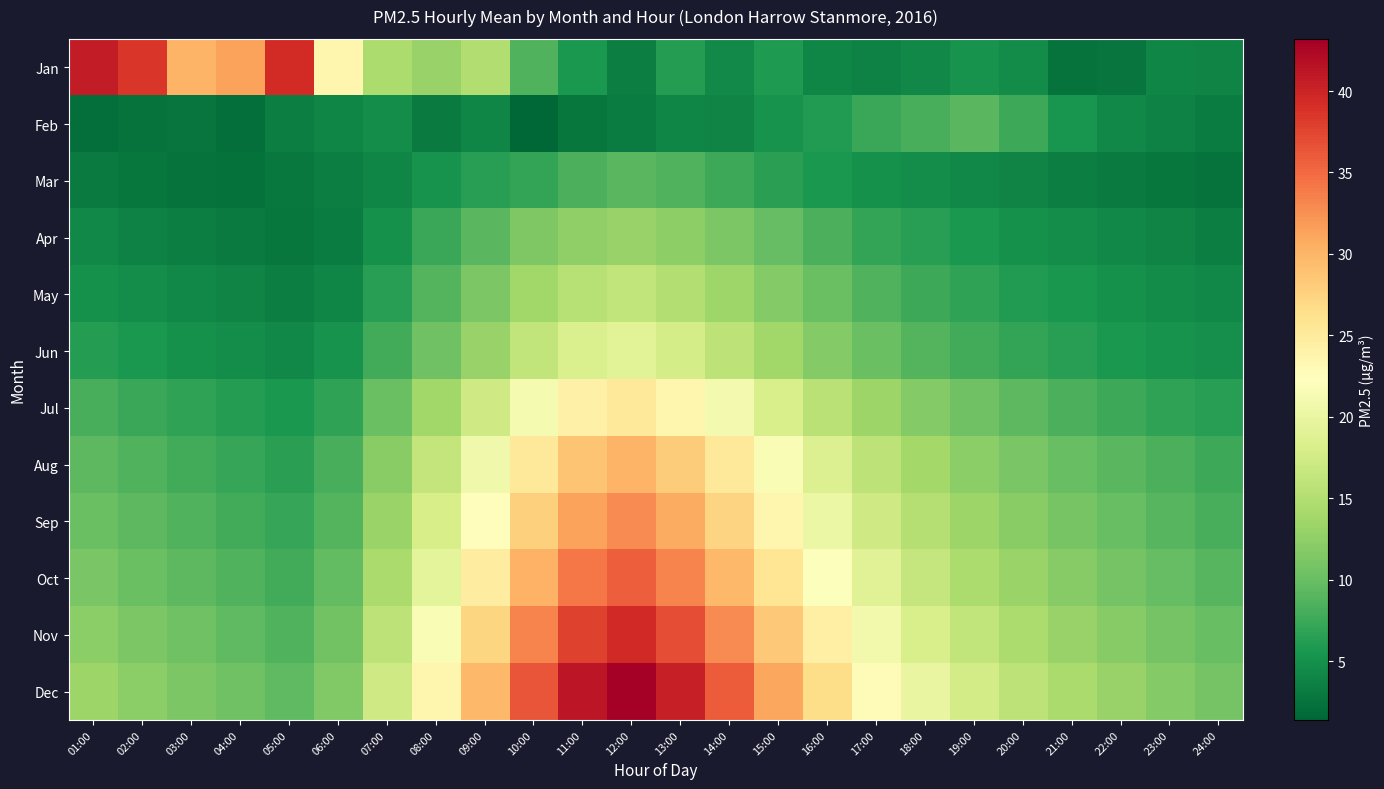

At how many categories does at least one series exceed 31?

9